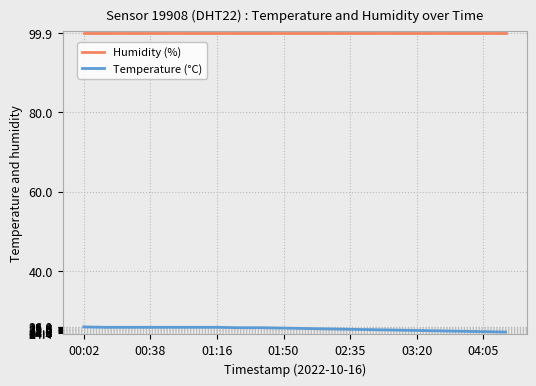

Which series has the largest total across all categories?

Humidity (%)